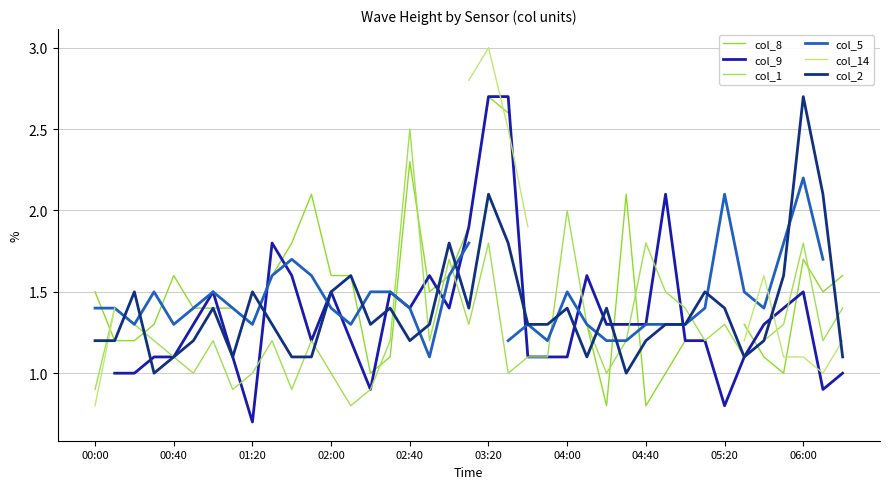

Which category has the lowest value in the col_5 series?

17